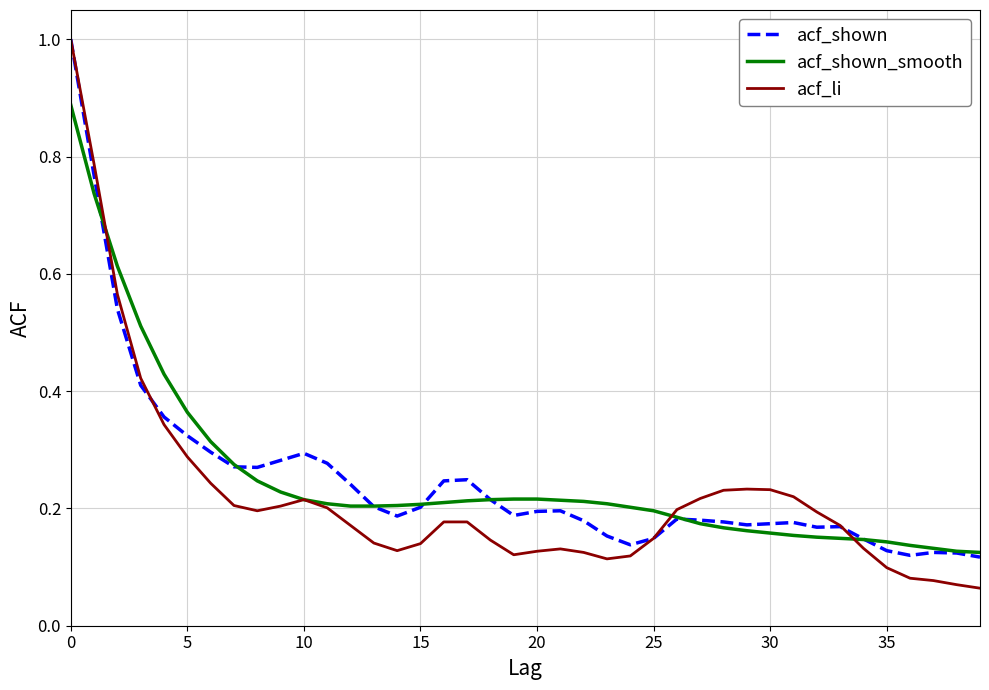

Which series has the largest range (max minus min)?

acf_li